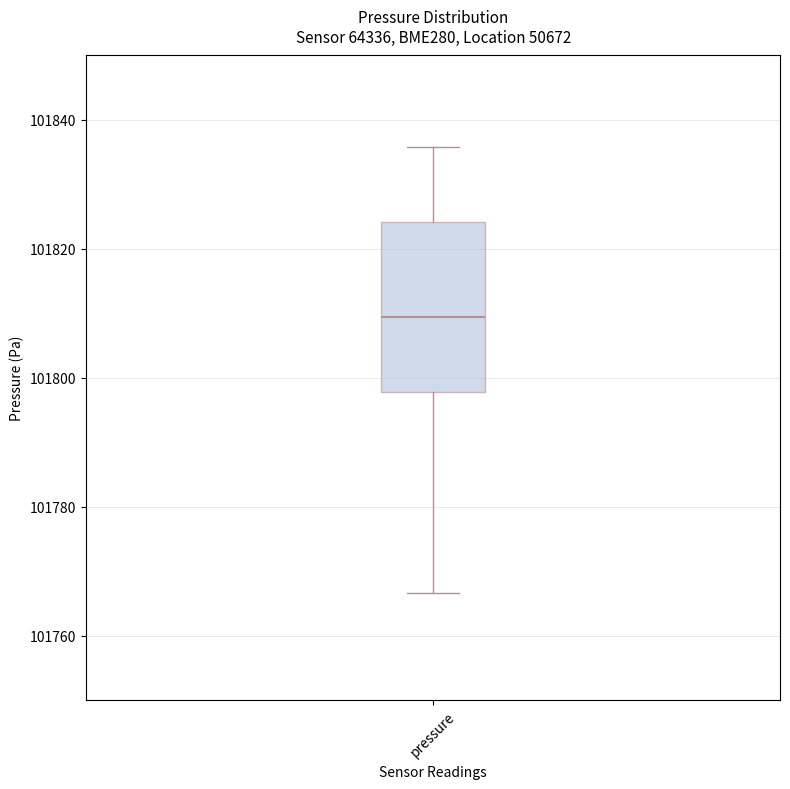

Transcribe this box plot: give where the median line is, the range the box spans, and where the two whiskers end, as read against the y-axis. The values are not printed on the chart, so give them approximately, as read against the axis.

median 101810, box 101798 to 101824, whiskers 101766 to 101836